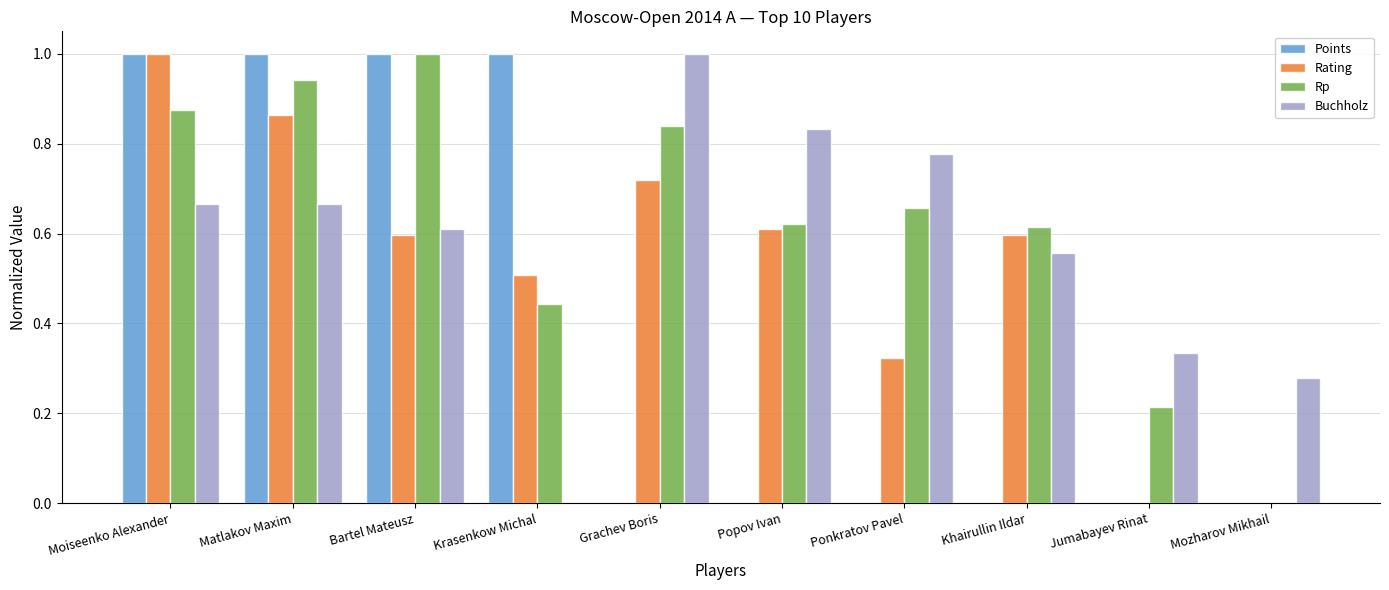

What is the sum of the Rp values at Bartel Mateusz and Moiseenko Alexander?

1.9